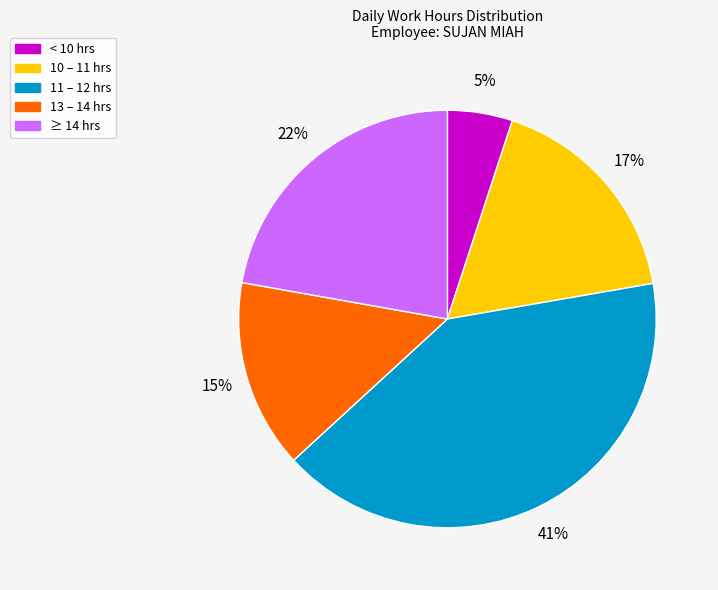

Is there a majority slice in this chart?

No